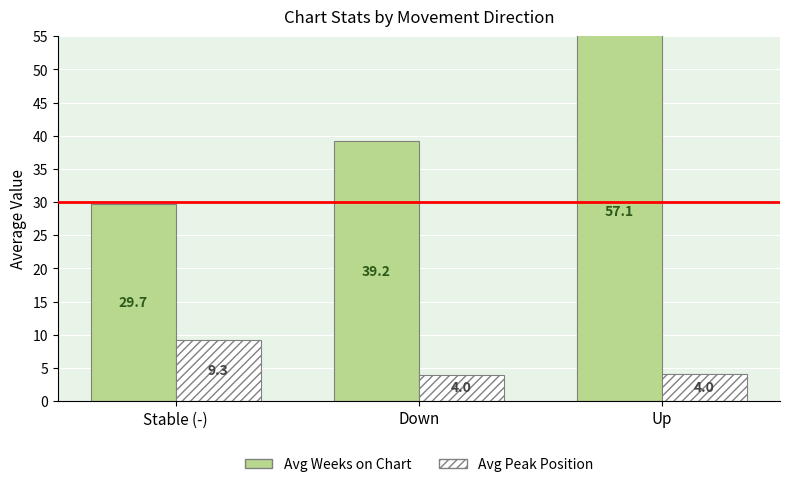

How many bars are there in total?

6